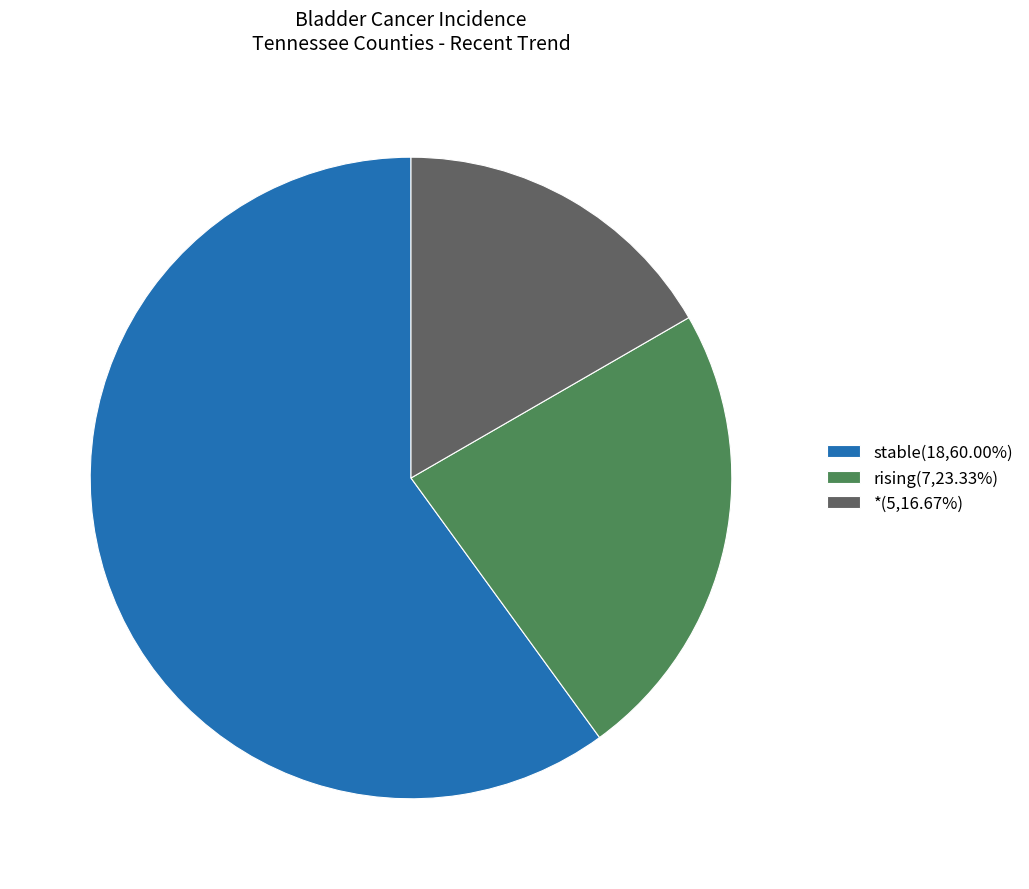

Do rising(7,23.33%) and *(5,16.67%) together represent more than half of the pie?

No